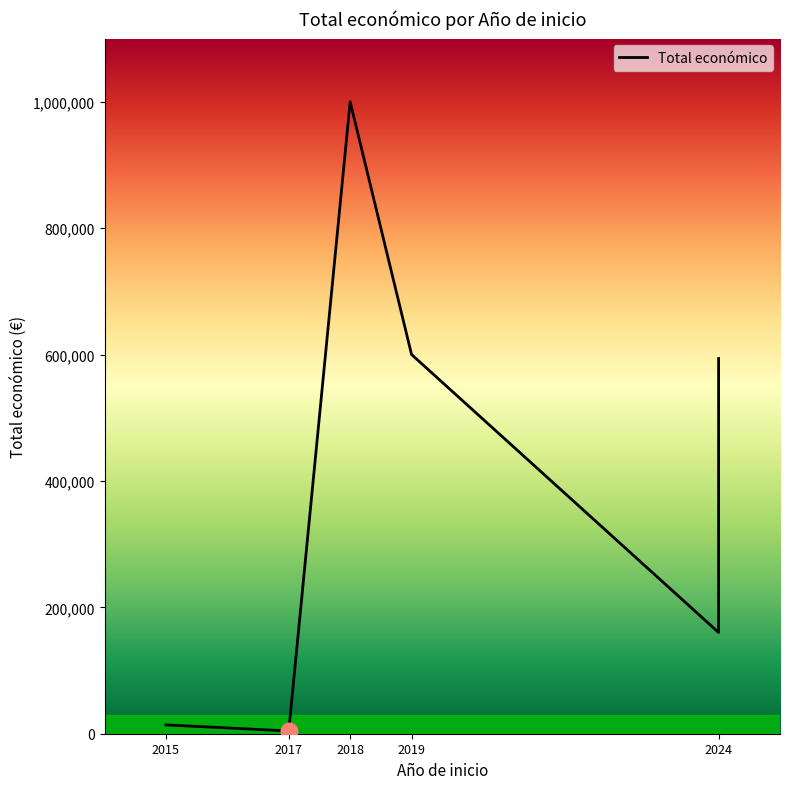

How many values are below 585914?

3